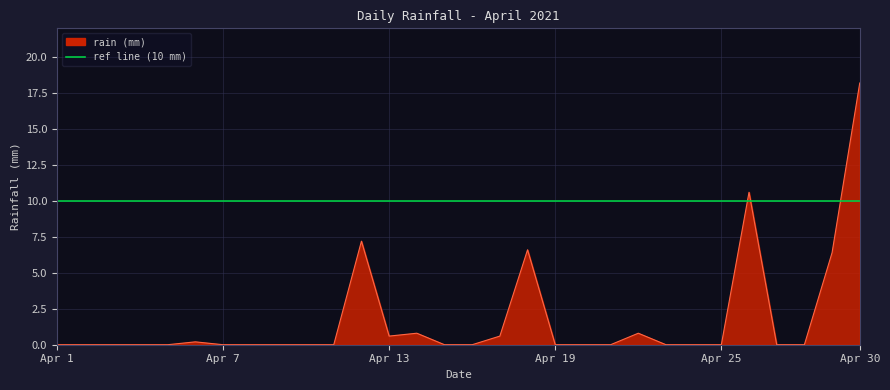

What is the sum of all values?

52.0